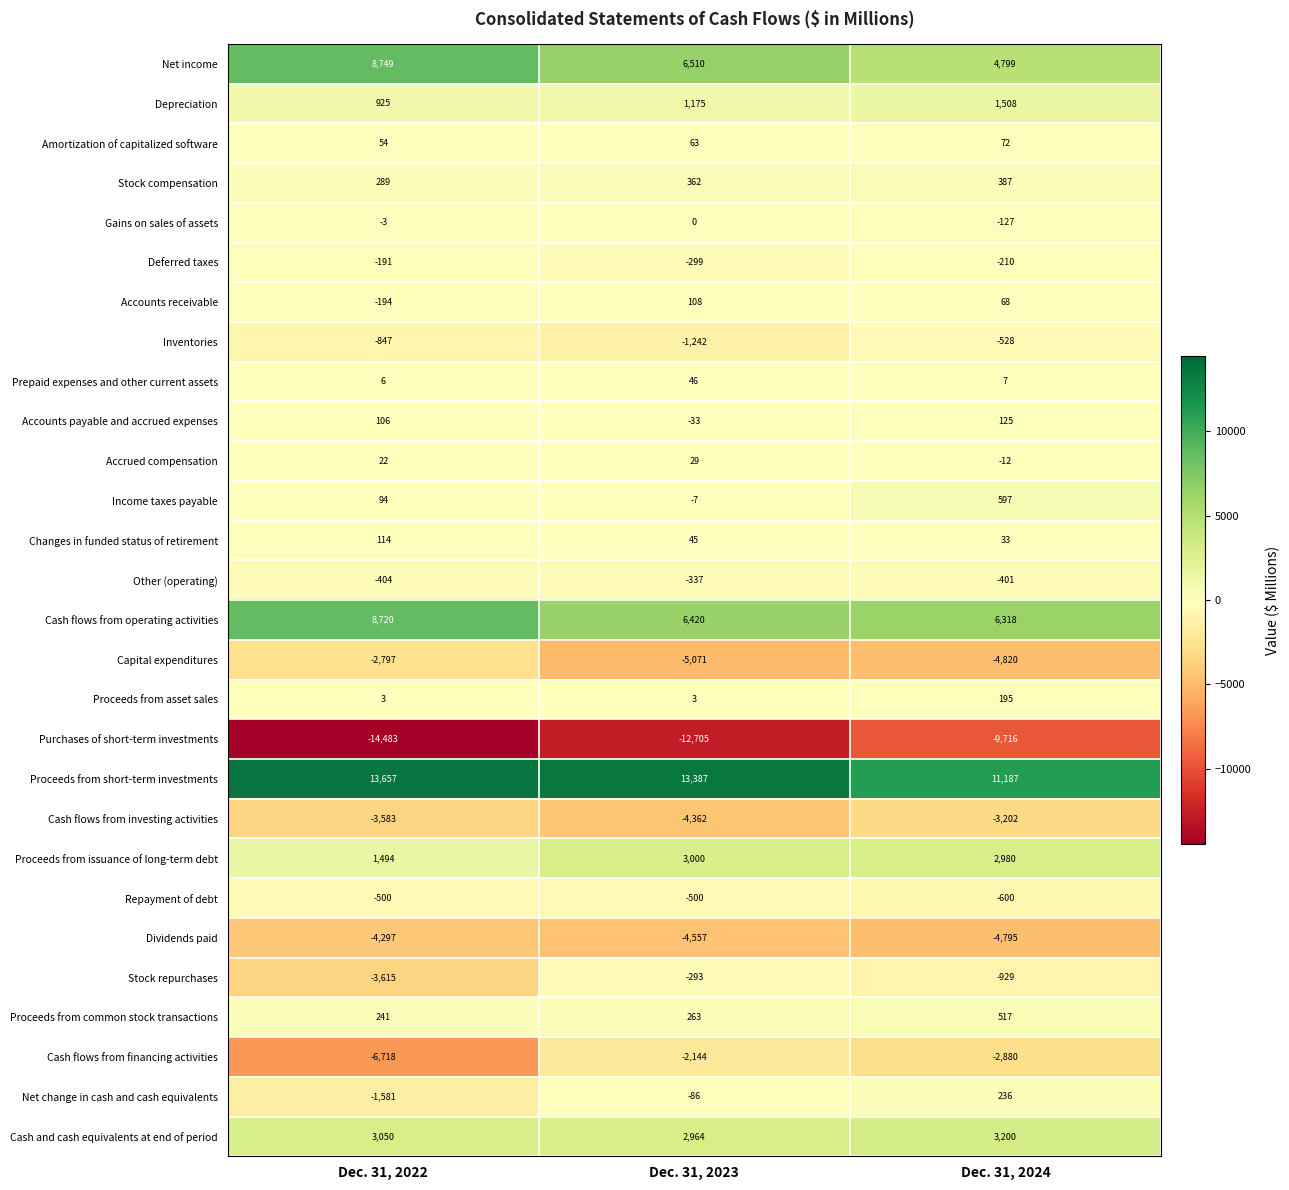

Where does the Dividends paid series first go above -4557?

Dec. 31, 2022